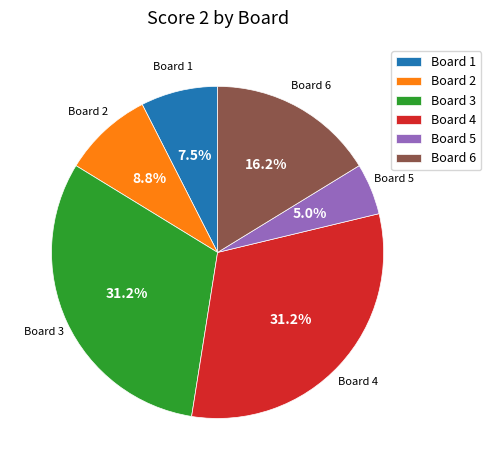

How many slices are in this pie chart?

6